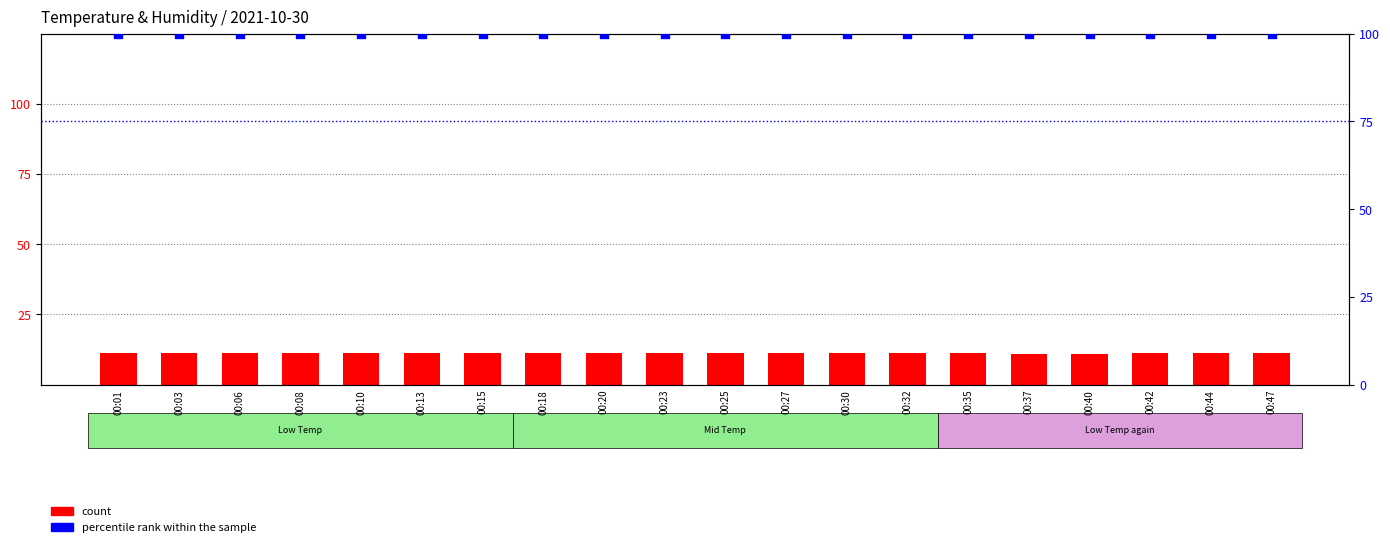

What is the total value across all series at 00:30?

111.1